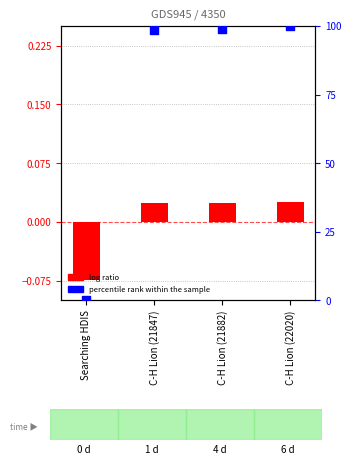

What is the total value across all series at C-H Lion (22020)?

100.0